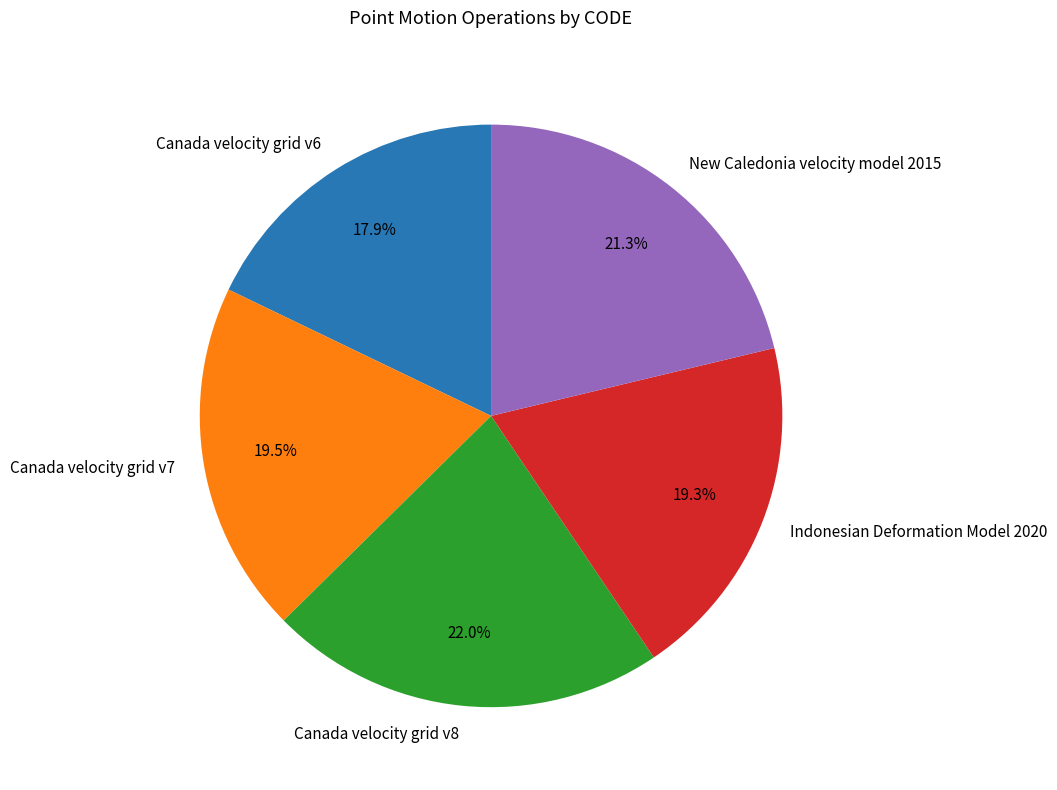

How many segments does this pie chart have?

5